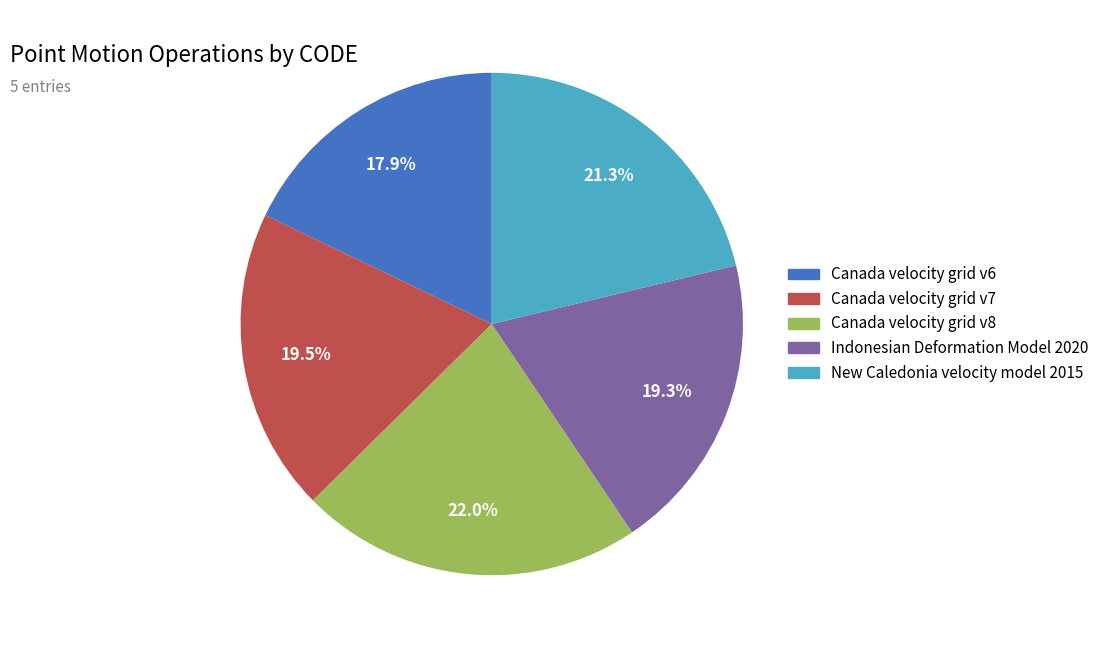

To the nearest percent, what is the difference between the largest and smallest slice percentages?

4%